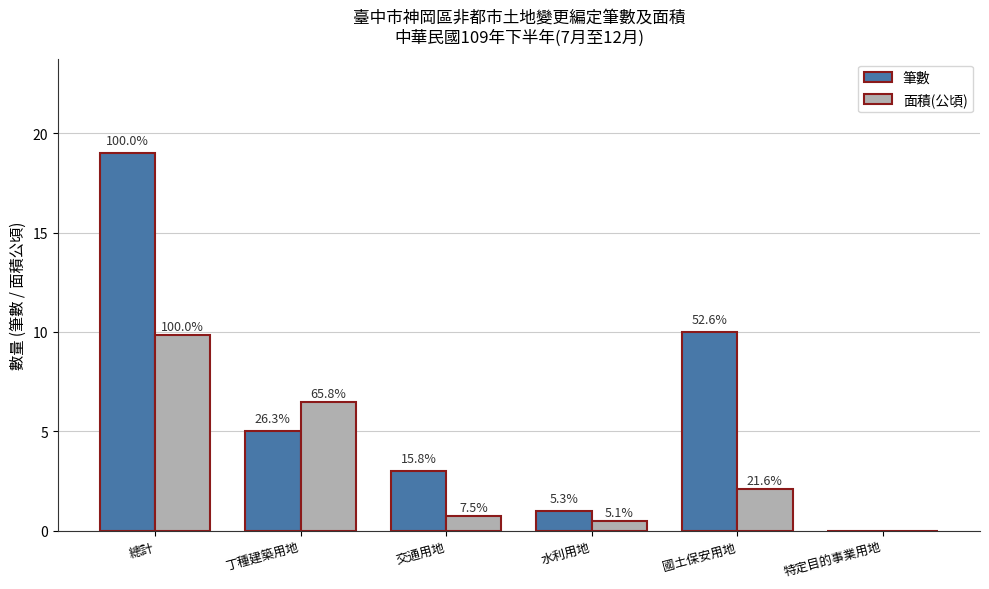

Which series changed the most between 總計 and 交通用地?

筆數